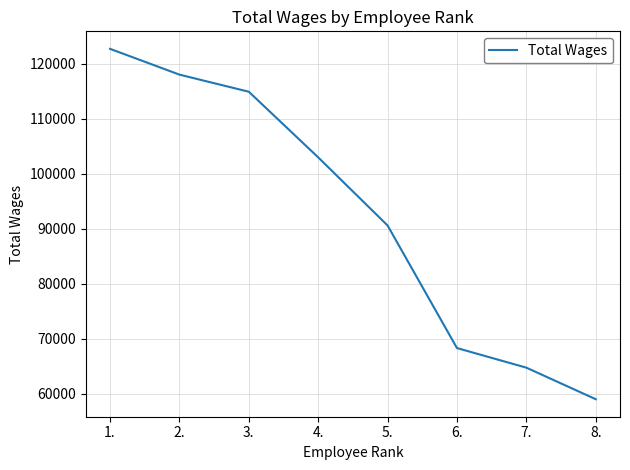

Between 4. and 7., which is larger?

4.